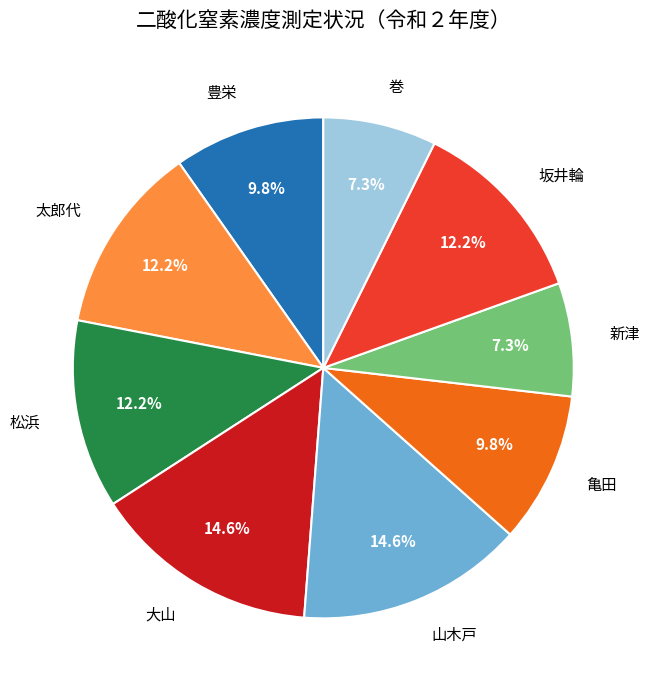

True or false: 山木戸 accounts for 15% of the total.

True